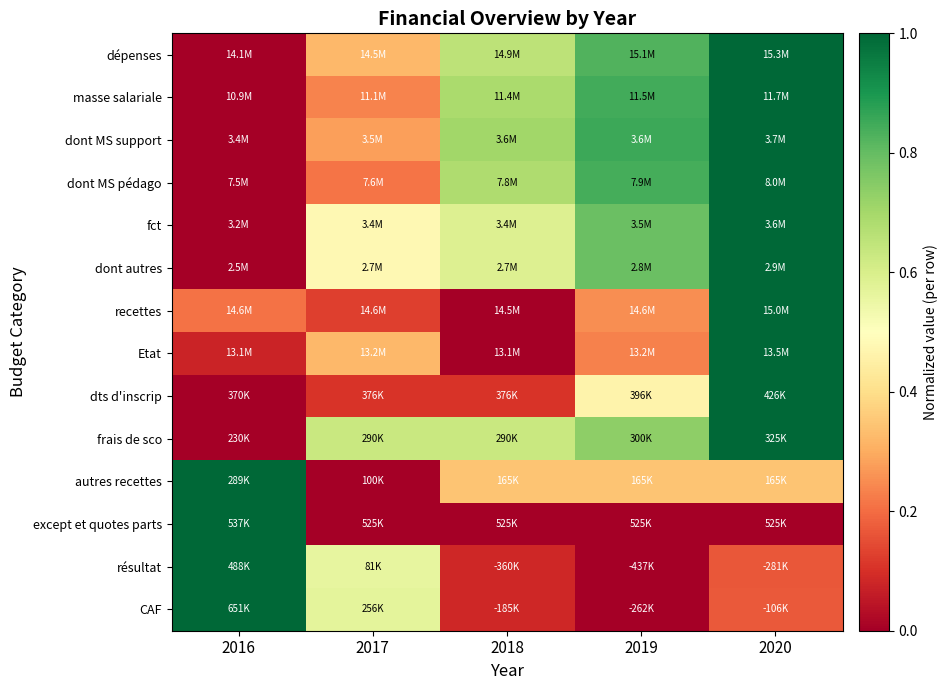

What is the spread (max minus min) of values at 2020?

1.0